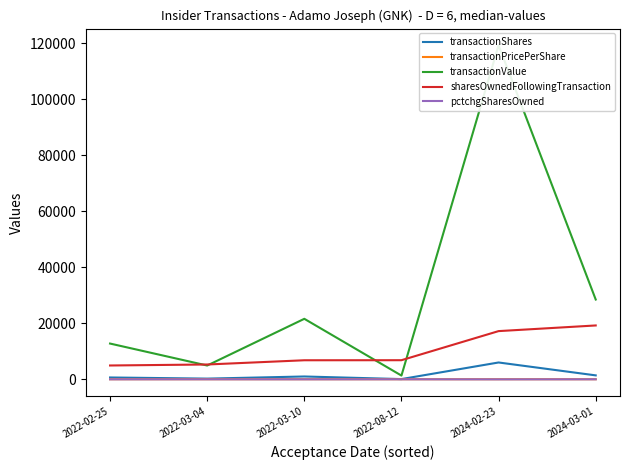

Count the number of data series in this chart.

5